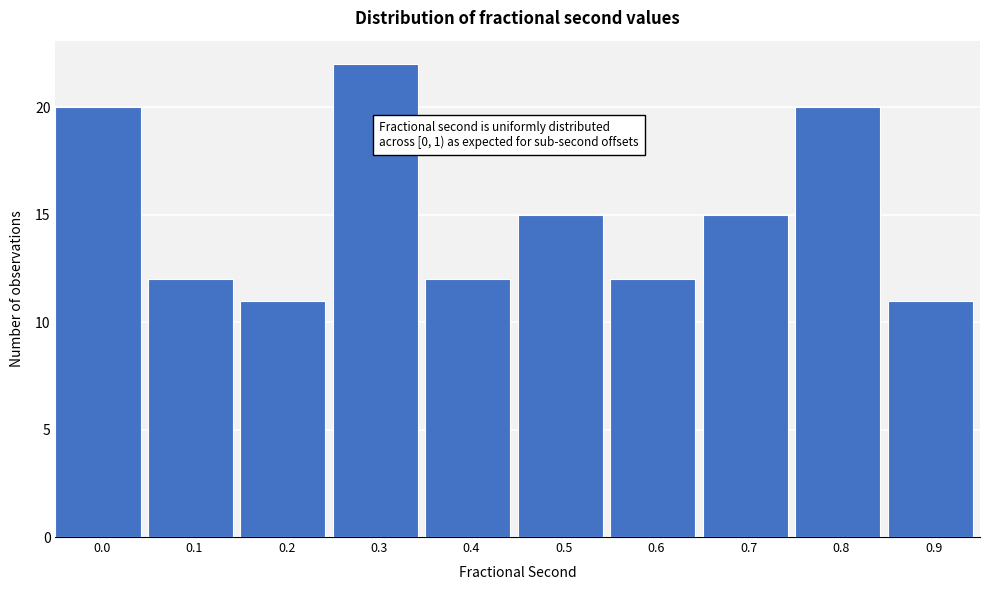

Reading left to right, transcribe all the data shown in this chart.

20	12	11	22	12	15	12	15	20	11